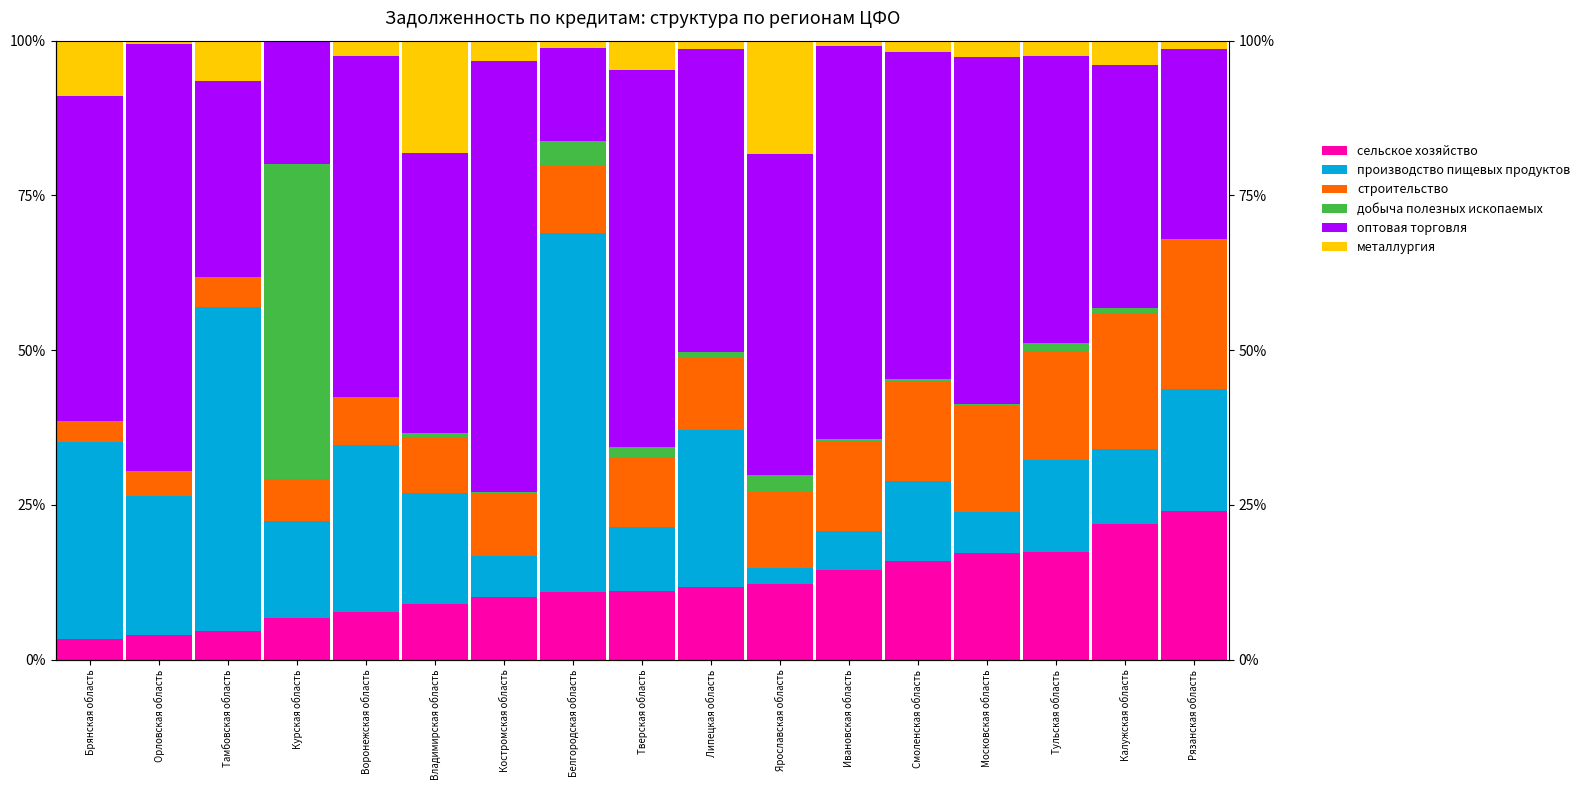

Reading left to right, what are all the values shown in this chart?

сельское хозяйство: Брянская область=3.4	Орловская область=4.1	Тамбовская область=4.7	Курская область=6.8	Воронежская область=7.8	Владимирская область=9.0	Костромская область=10.2	Белгородская область=11.0	Тверская область=11.2	Липецкая область=11.8	Ярославская область=12.3	Ивановская область=14.5	Смоленская область=16.0	Московская область=17.2	Тульская область=17.5	Калужская область=22.0	Рязанская область=24.1
производство пищевых продуктов: Брянская область=31.9	Орловская область=22.3	Тамбовская область=52.3	Курская область=15.5	Воронежская область=26.8	Владимирская область=18.0	Костромская область=6.6	Белгородская область=57.9	Тверская область=10.3	Липецкая область=25.3	Ярославская область=2.5	Ивановская область=6.3	Смоленская область=12.8	Московская область=6.6	Тульская область=14.9	Калужская область=12.0	Рязанская область=19.6
строительство: Брянская область=3.4	Орловская область=4.1	Тамбовская область=4.7	Курская область=6.8	Воронежская область=7.8	Владимирская область=9.0	Костромская область=10.2	Белгородская область=11.0	Тверская область=11.2	Липецкая область=11.8	Ярославская область=12.3	Ивановская область=14.5	Смоленская область=16.0	Московская область=17.2	Тульская область=17.5	Калужская область=22.0	Рязанская область=24.1
добыча полезных ископаемых: Брянская область=0.0	Орловская область=0.0	Тамбовская область=0.0	Курская область=50.9	Воронежская область=0.1	Владимирская область=0.7	Костромская область=0.0	Белгородская область=4.0	Тверская область=1.6	Липецкая область=0.8	Ярославская область=2.8	Ивановская область=0.2	Смоленская область=0.4	Московская область=0.2	Тульская область=1.3	Калужская область=0.9	Рязанская область=0.3
оптовая торговля: Брянская область=52.4	Орловская область=69.0	Тамбовская область=31.6	Курская область=19.8	Воронежская область=55.1	Владимирская область=45.1	Костромская область=69.6	Белгородская область=15.0	Тверская область=60.9	Липецкая область=49.0	Ярославская область=51.9	Ивановская область=63.5	Смоленская область=52.9	Московская область=56.1	Тульская область=46.5	Калужская область=39.1	Рязанская область=30.6
металлургия: Брянская область=9.0	Орловская область=0.5	Тамбовская область=6.6	Курская область=0.1	Воронежская область=2.4	Владимирская область=18.2	Костромская область=3.3	Белгородская область=1.1	Тверская область=4.8	Липецкая область=1.3	Ярославская область=18.3	Ивановская область=0.9	Смоленская область=1.8	Московская область=2.7	Тульская область=2.4	Калужская область=4.0	Рязанская область=1.4